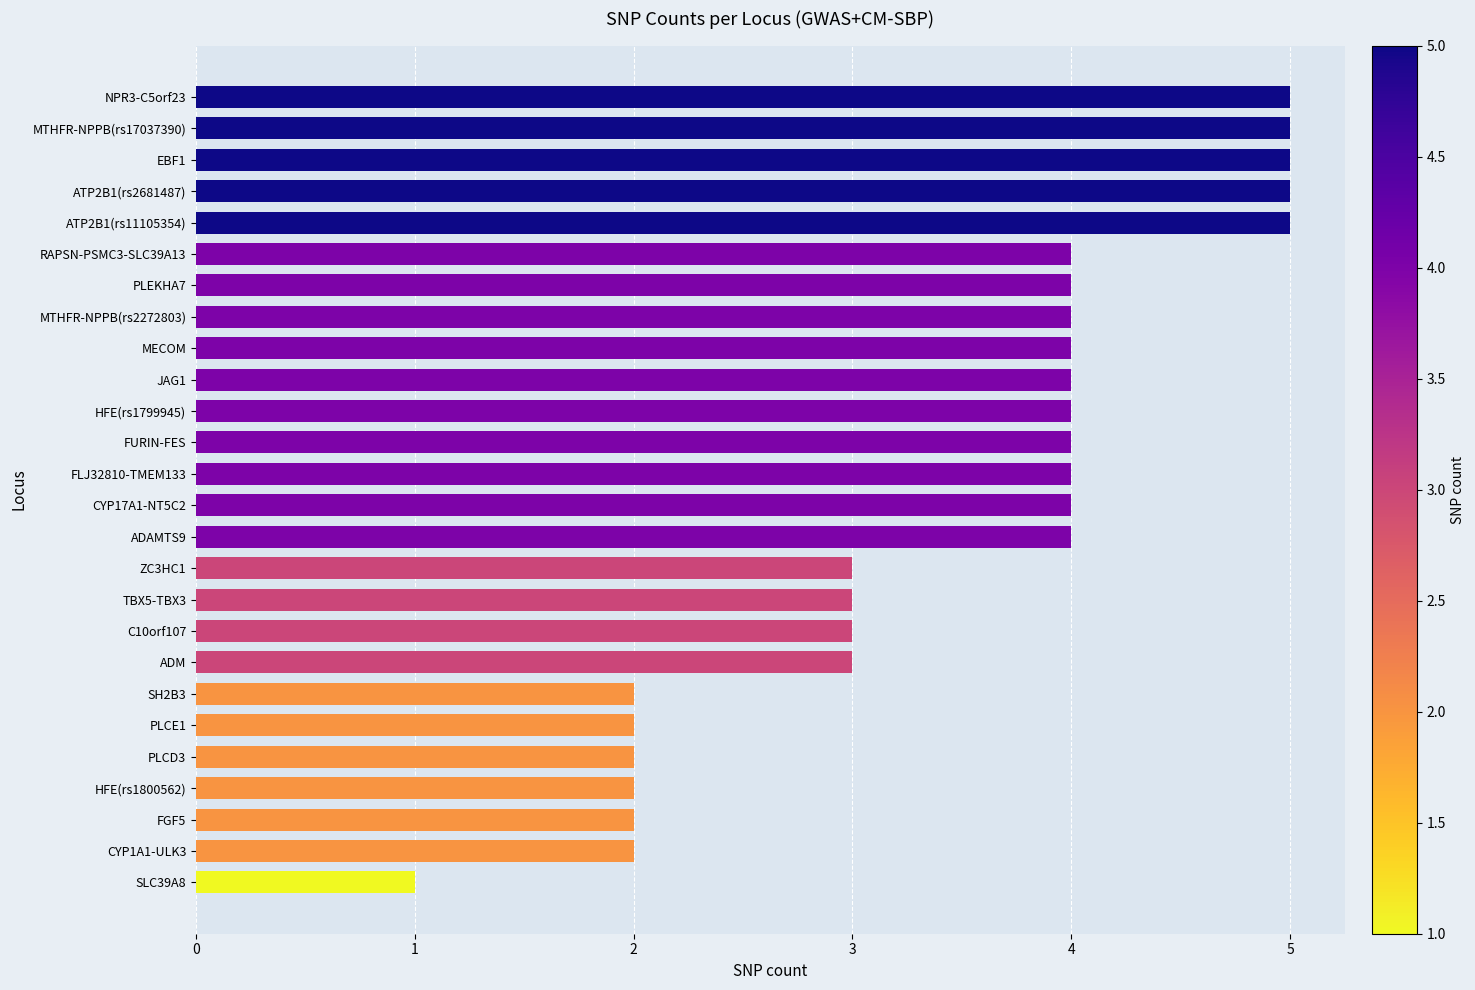

Reading top to bottom, extract all data points from this chart.

NPR3-C5orf23=5	MTHFR-NPPB(rs17037390)=5	EBF1=5	ATP2B1(rs2681487)=5	ATP2B1(rs11105354)=5	RAPSN-PSMC3-SLC39A13=4	PLEKHA7=4	MTHFR-NPPB(rs2272803)=4	MECOM=4	JAG1=4	HFE(rs1799945)=4	FURIN-FES=4	FLJ32810-TMEM133=4	CYP17A1-NT5C2=4	ADAMTS9=4	ZC3HC1=3	TBX5-TBX3=3	C10orf107=3	ADM=3	SH2B3=2	PLCE1=2	PLCD3=2	HFE(rs1800562)=2	FGF5=2	CYP1A1-ULK3=2	SLC39A8=1